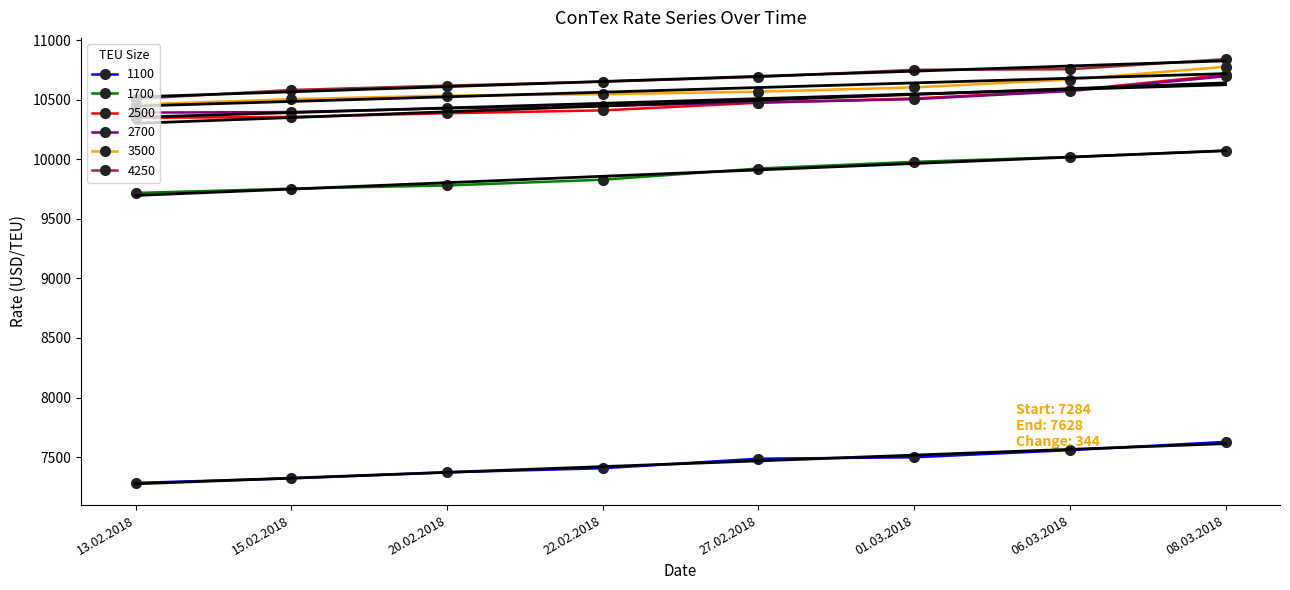

What is the difference between the highest and lowest values at 15.02.2018?

3259